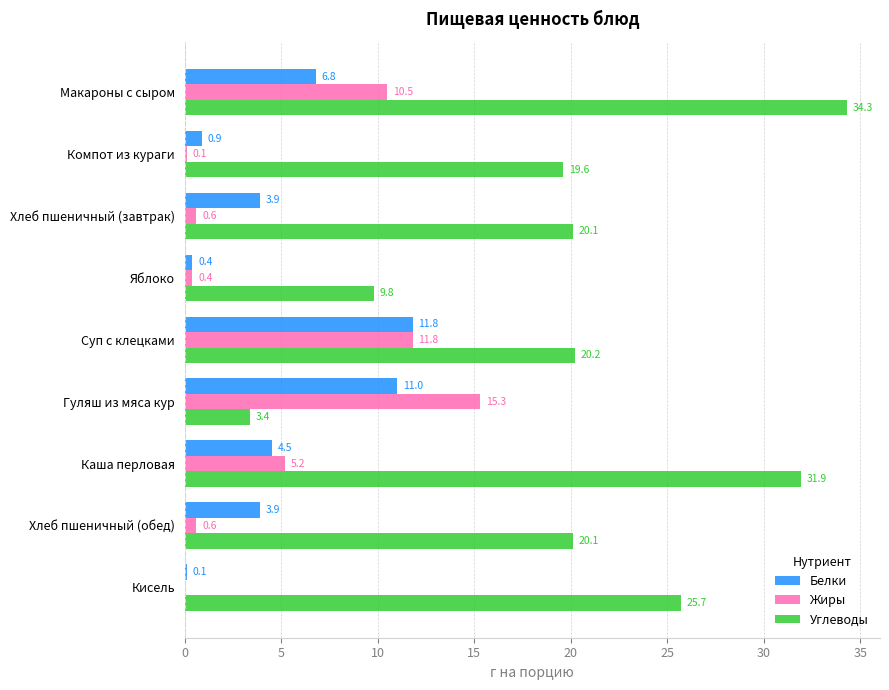

Which category has the highest value in the Жиры series?

Гуляш из мяса кур